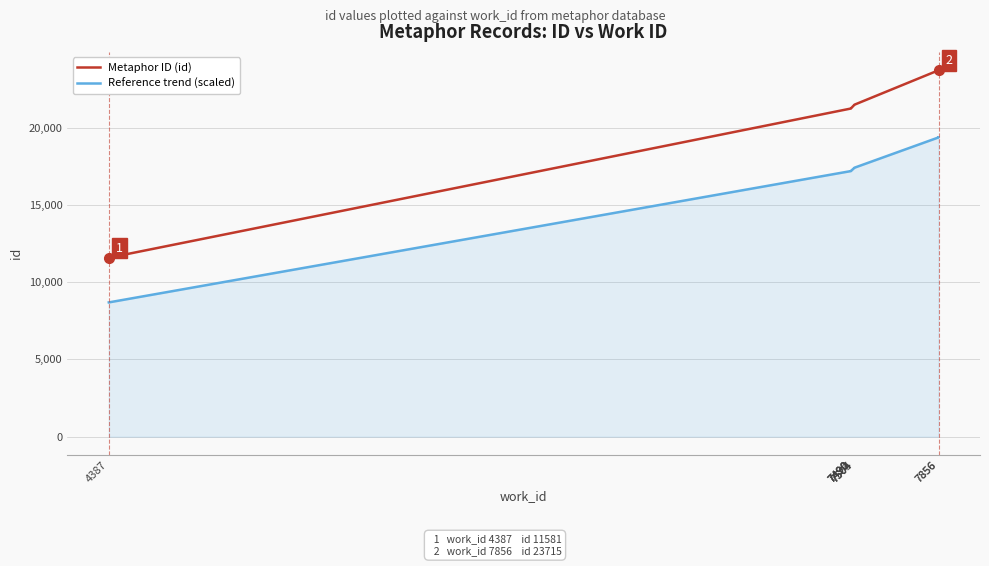

What are all the series names shown in the legend?

Metaphor ID (id), Reference trend (scaled)